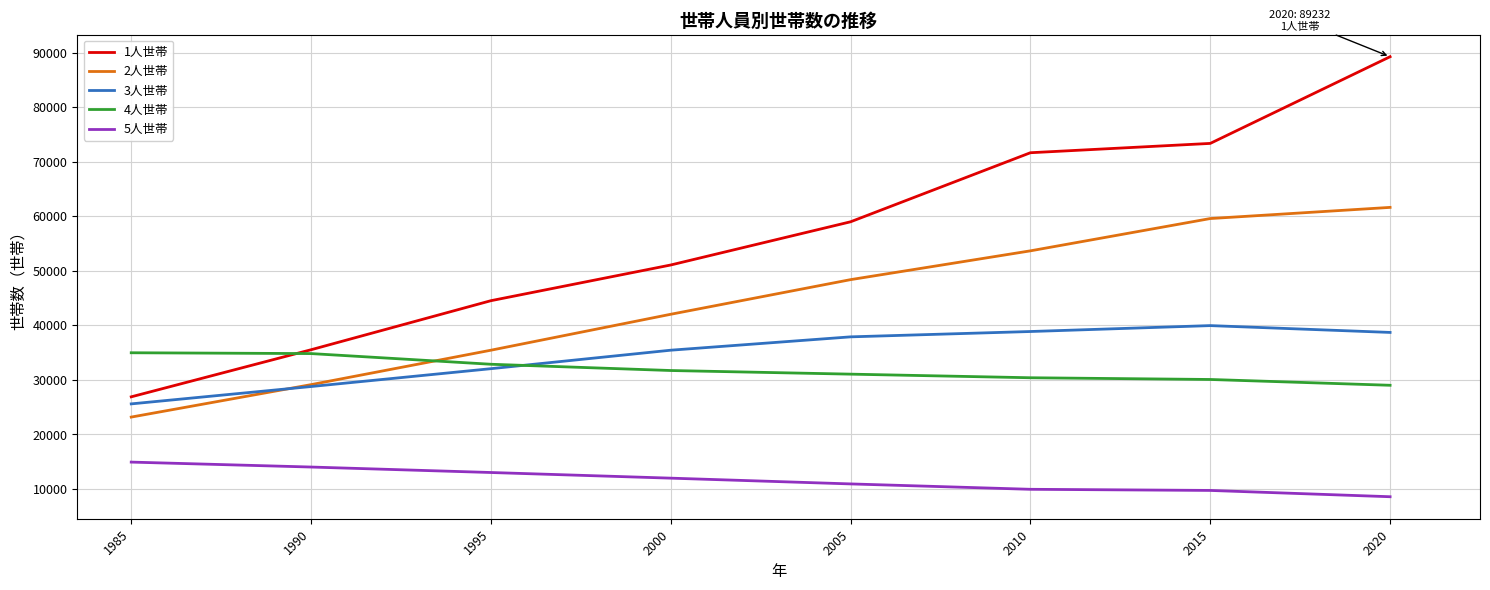

What is the difference between the highest and lowest values at 1995?

31499